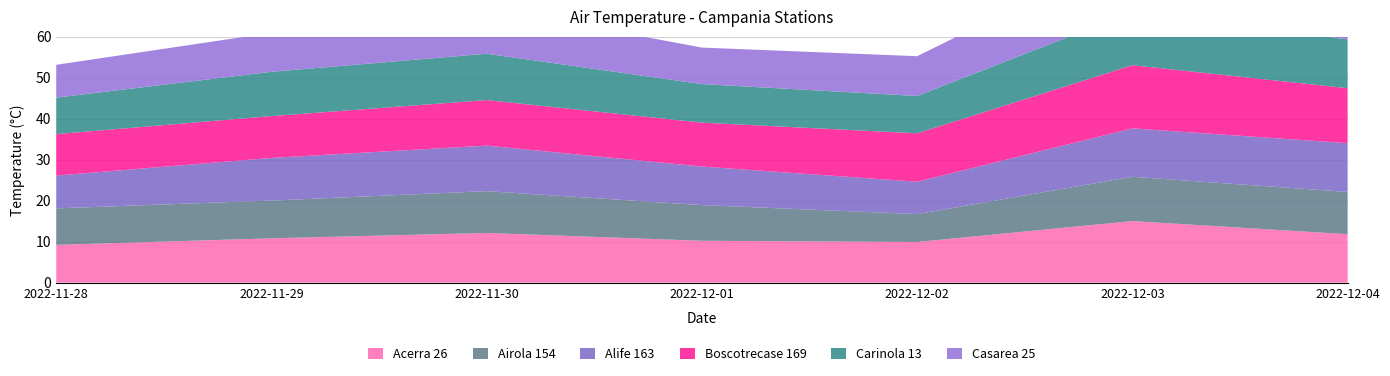

Reading right to left, transcribe all the data shown in this chart.

Acerra 26: 11.8	15.0	9.9	10.2	12.1	10.8	9.2
Airola 154: 10.3	10.8	6.8	8.7	10.2	9.2	8.9
Alife 163: 11.9	11.8	7.9	9.4	11.1	10.4	8.0
Boscotrecase 169: 13.4	15.4	11.8	10.7	11.1	10.2	10.1
Carinola 13: 11.9	13.0	9.1	9.4	11.3	10.8	8.9
Casarea 25: 11.5	15.1	9.7	8.9	11.3	9.5	8.0